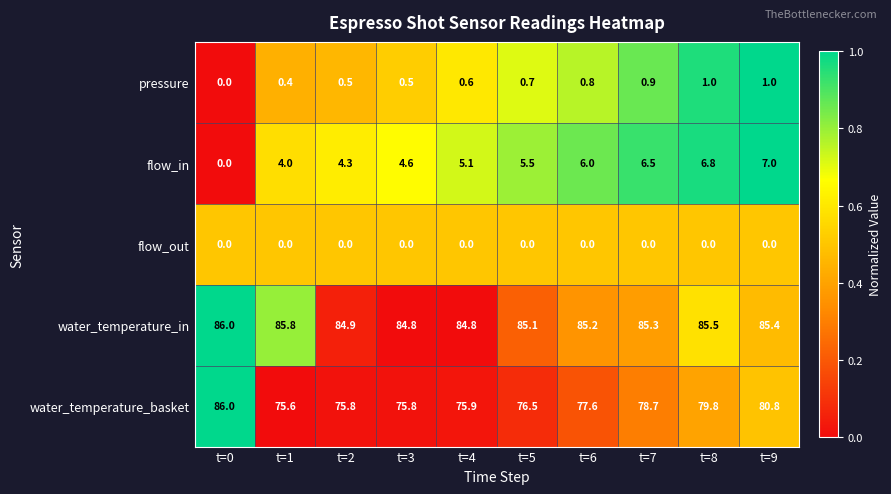

Which category has the highest value across all series?

t=0